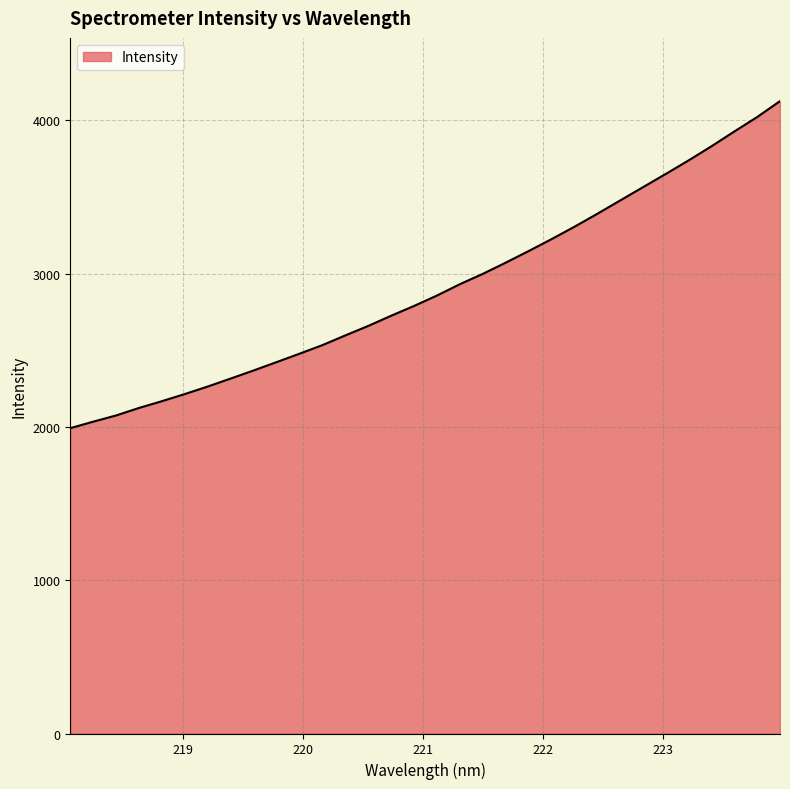

How many values are below 2857?

16